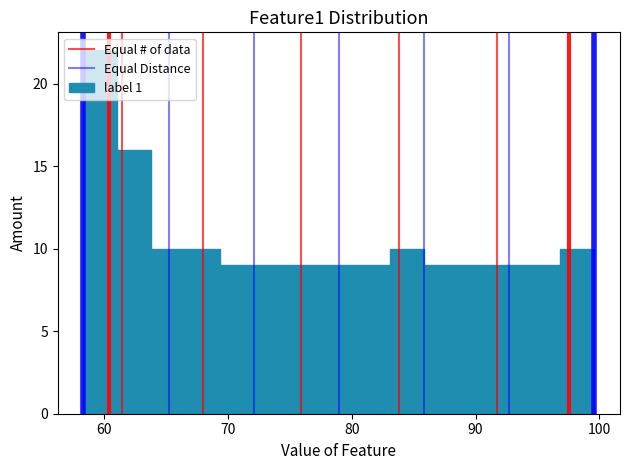

Around what value on the x-axis is the tallest bar? Give the approximate position of its centre, as read against the axis.

60